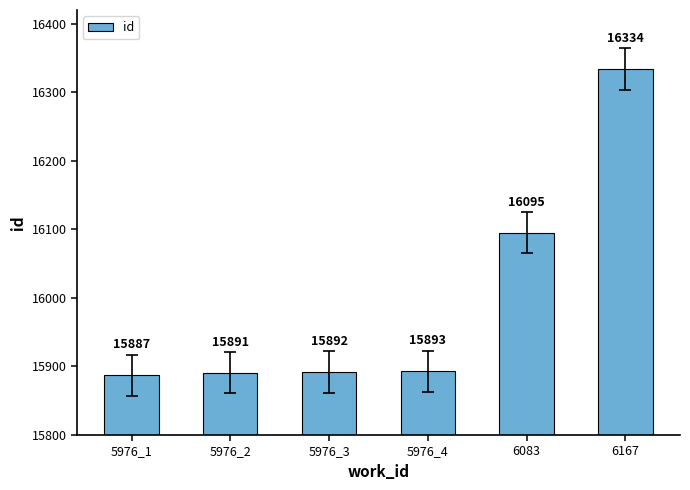

What is the greatest value displayed?

16334